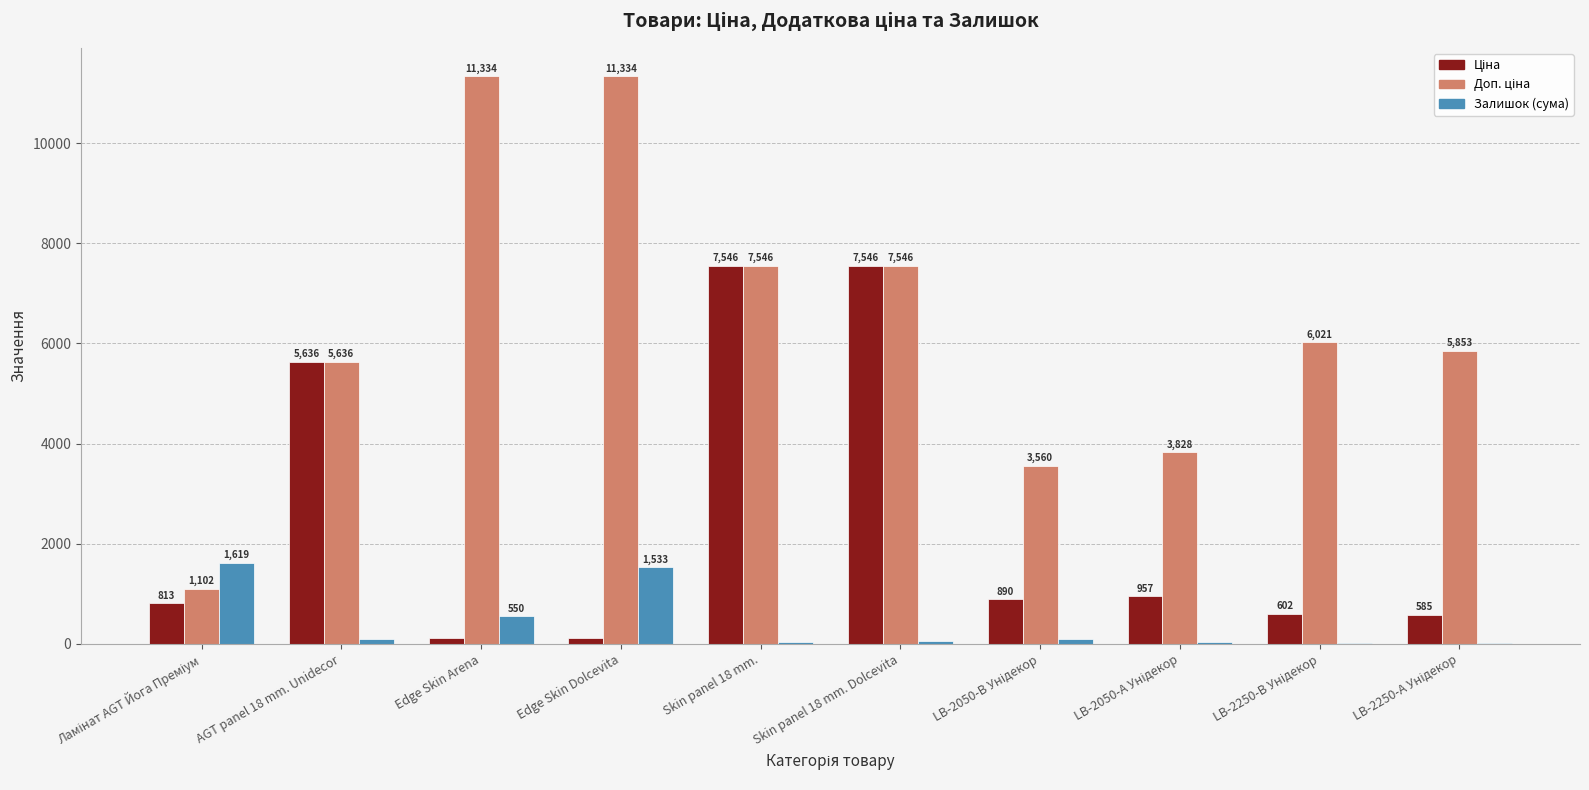

At which category is the sum across all series the highest?

Skin panel 18 mm. Dolcevita